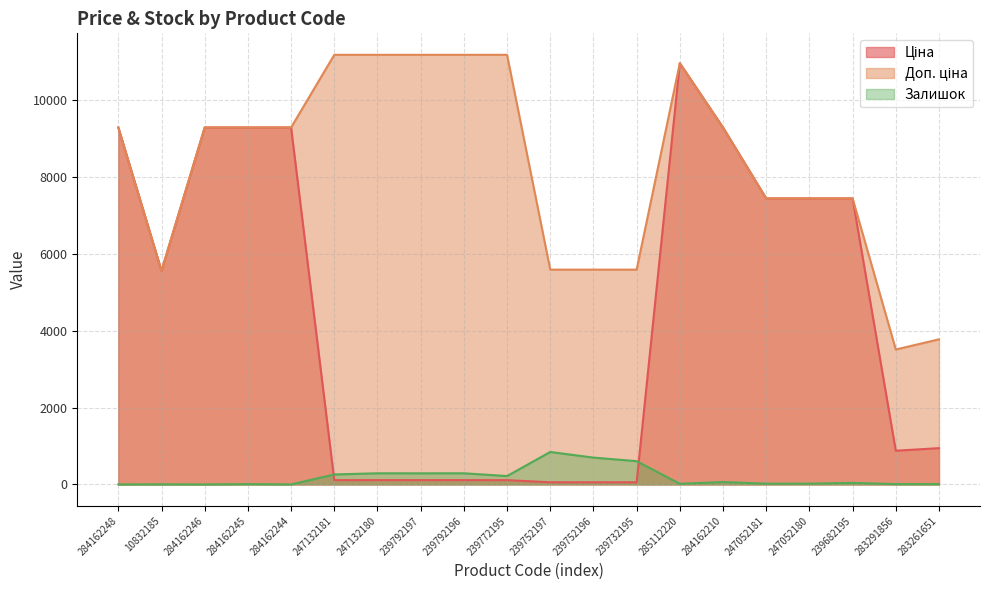

At how many categories does at least one series exceed 11050?

5